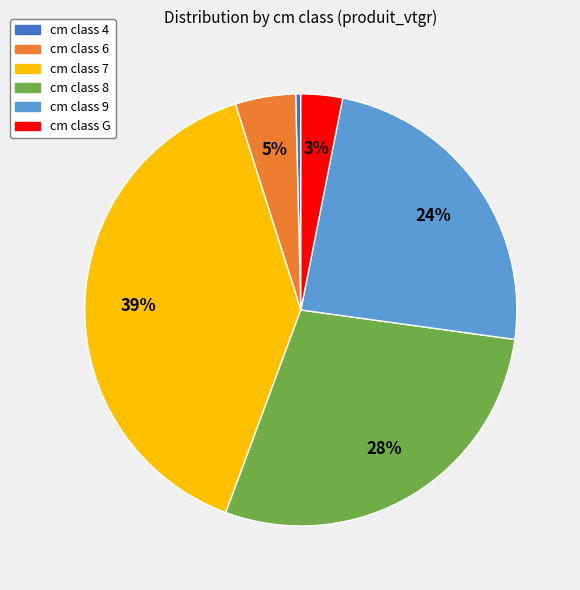

Does any single category account for the majority?

No